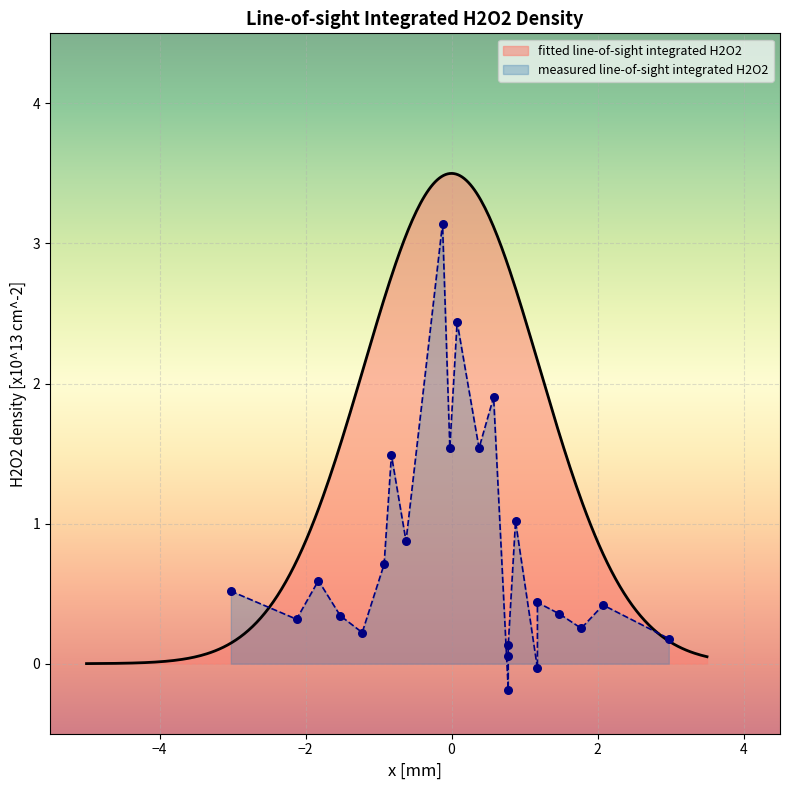

What is the maximum value for fitted line-of-sight integrated H2O2?

3.5